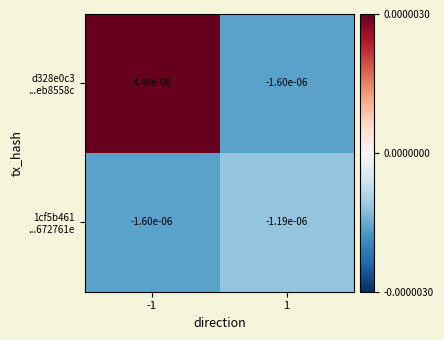

At 1, list the series in order from smallest to largest.

d328e0c3 ...eb8558c, 1cf5b461 ...672761e